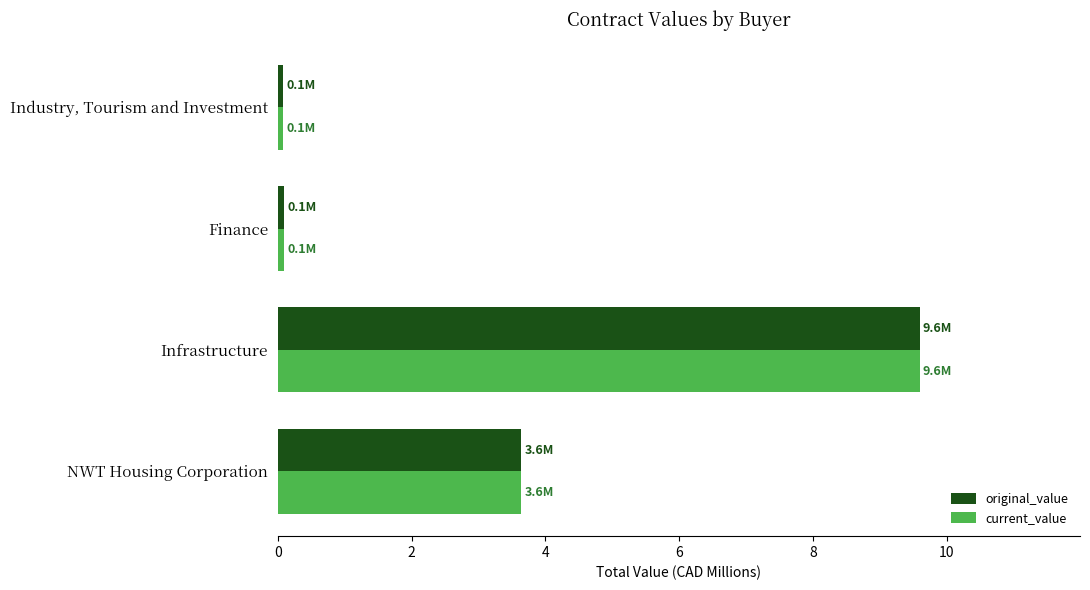

At which category does the chart reach its peak across all series?

Infrastructure